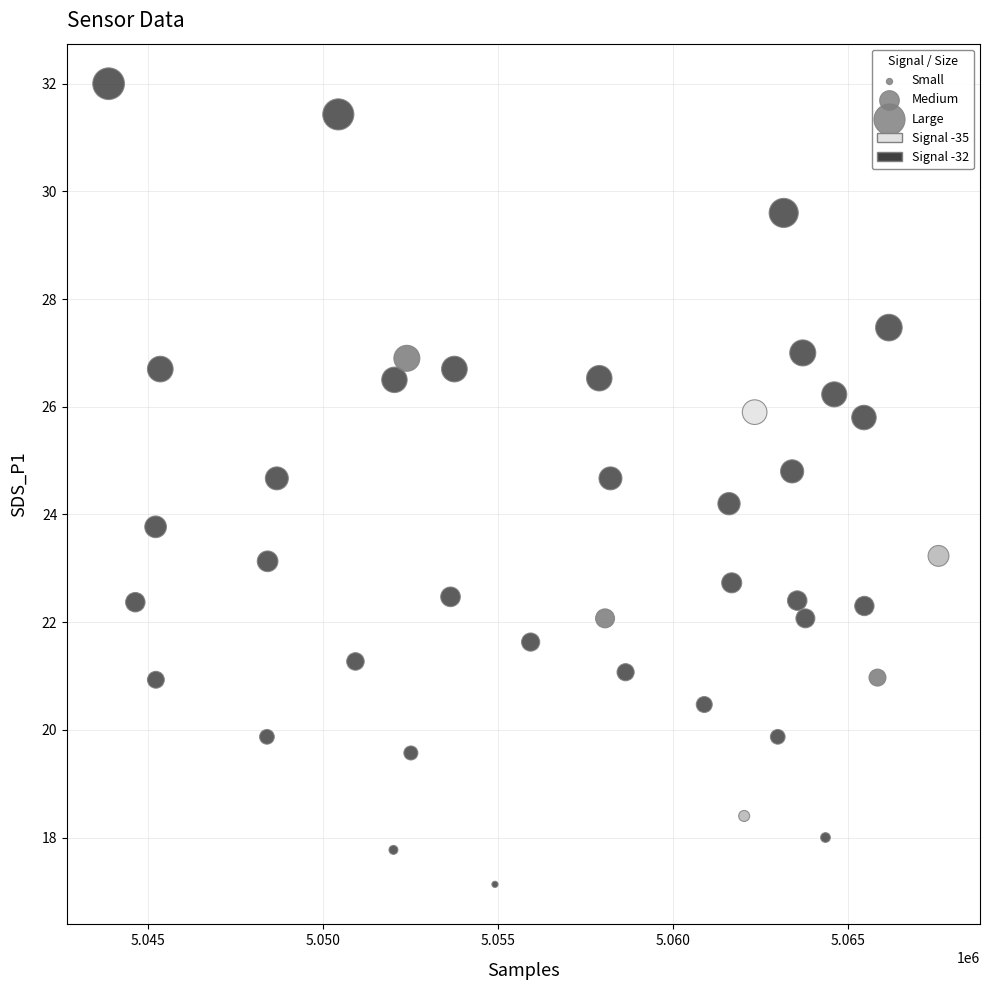

What is the range of X values (max minus min)?

23733.0